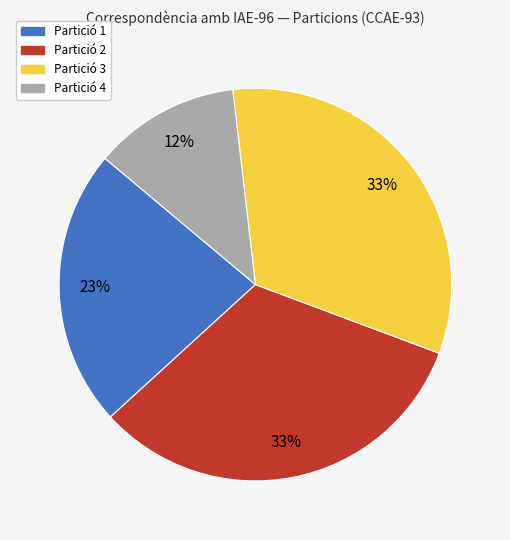

How many slices are in this pie chart?

4